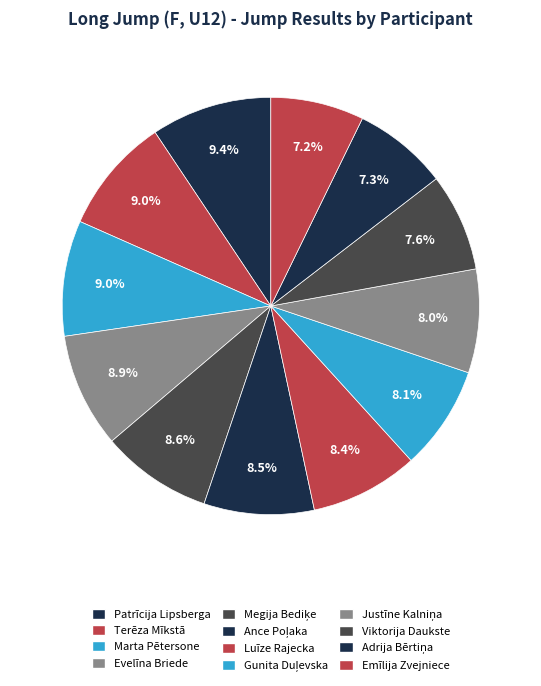

Is it true that Terēza Mīkstā is 9% of the pie?

True